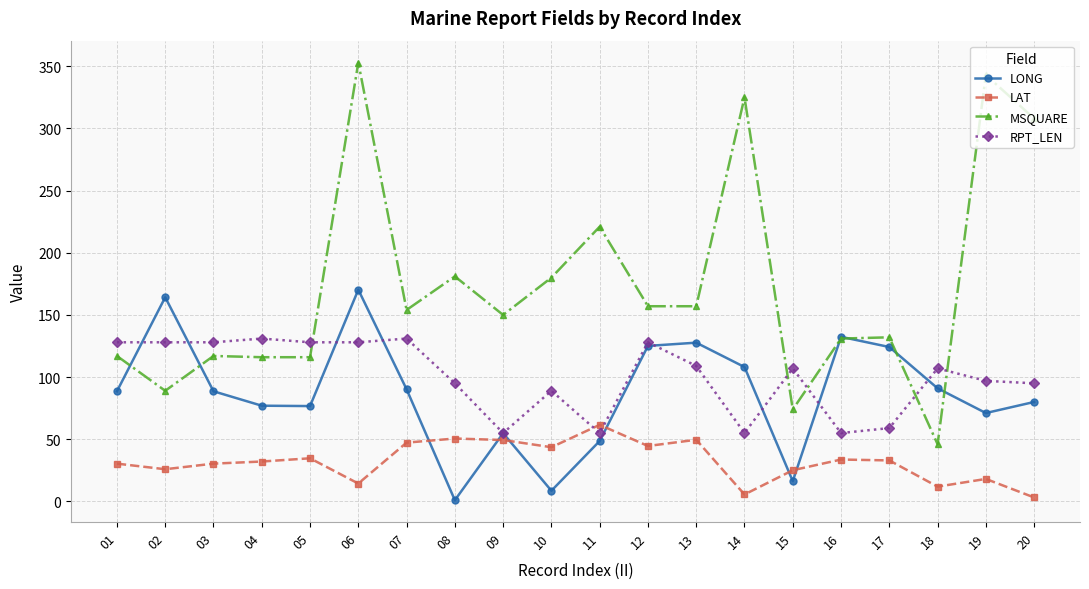

What is the greatest value displayed?

353.0